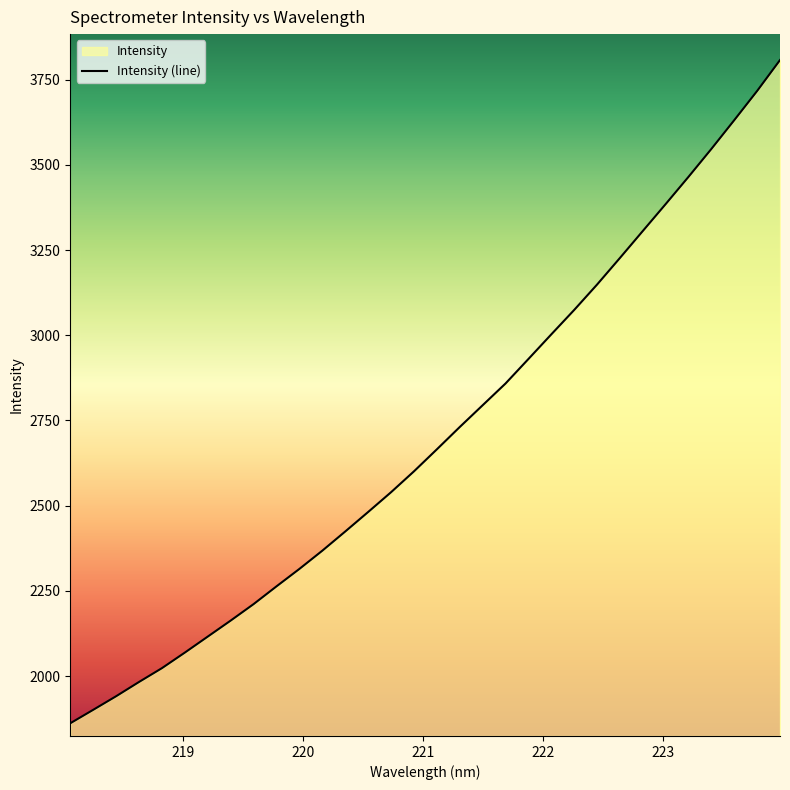

True or false: the data has more than 0 interior local peaks.

False